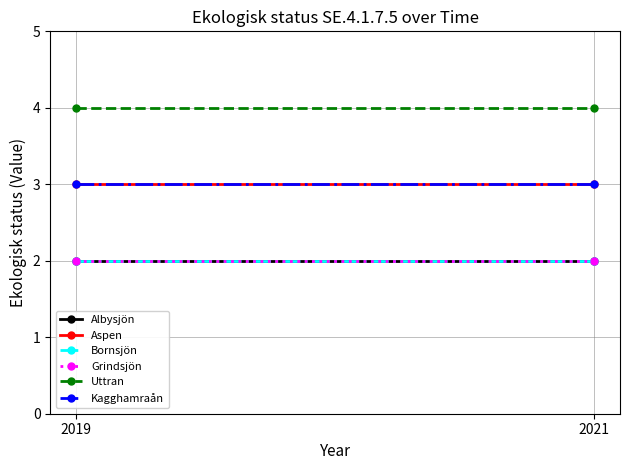

The value of Uttran at 2021 is 2. True or false?

False